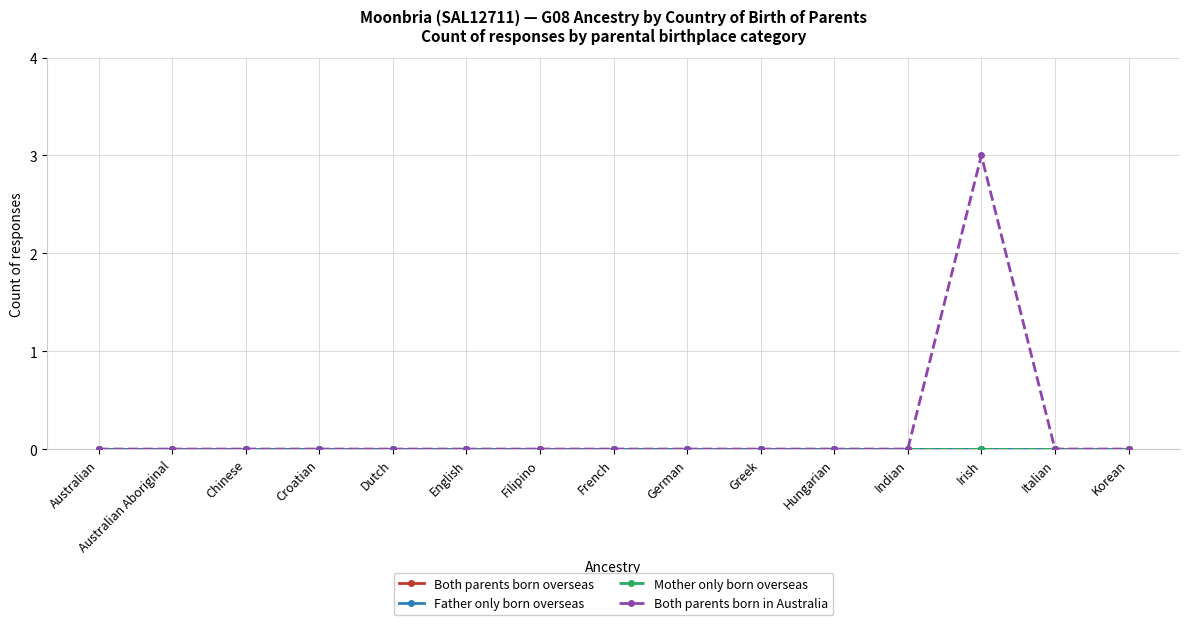

Does the chart have visible grid lines?

Yes